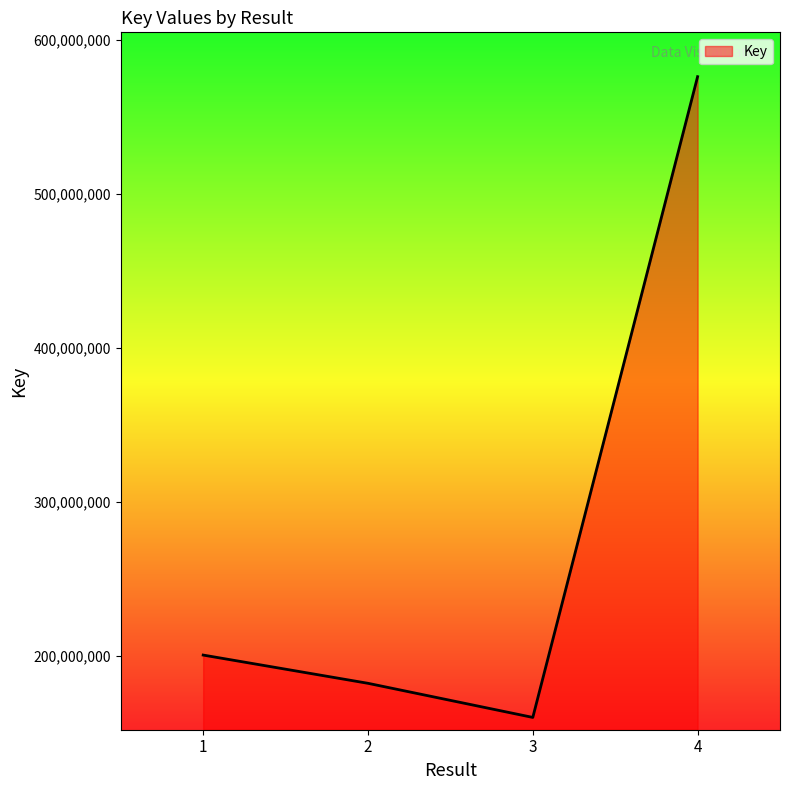

What is the average value?

279529924